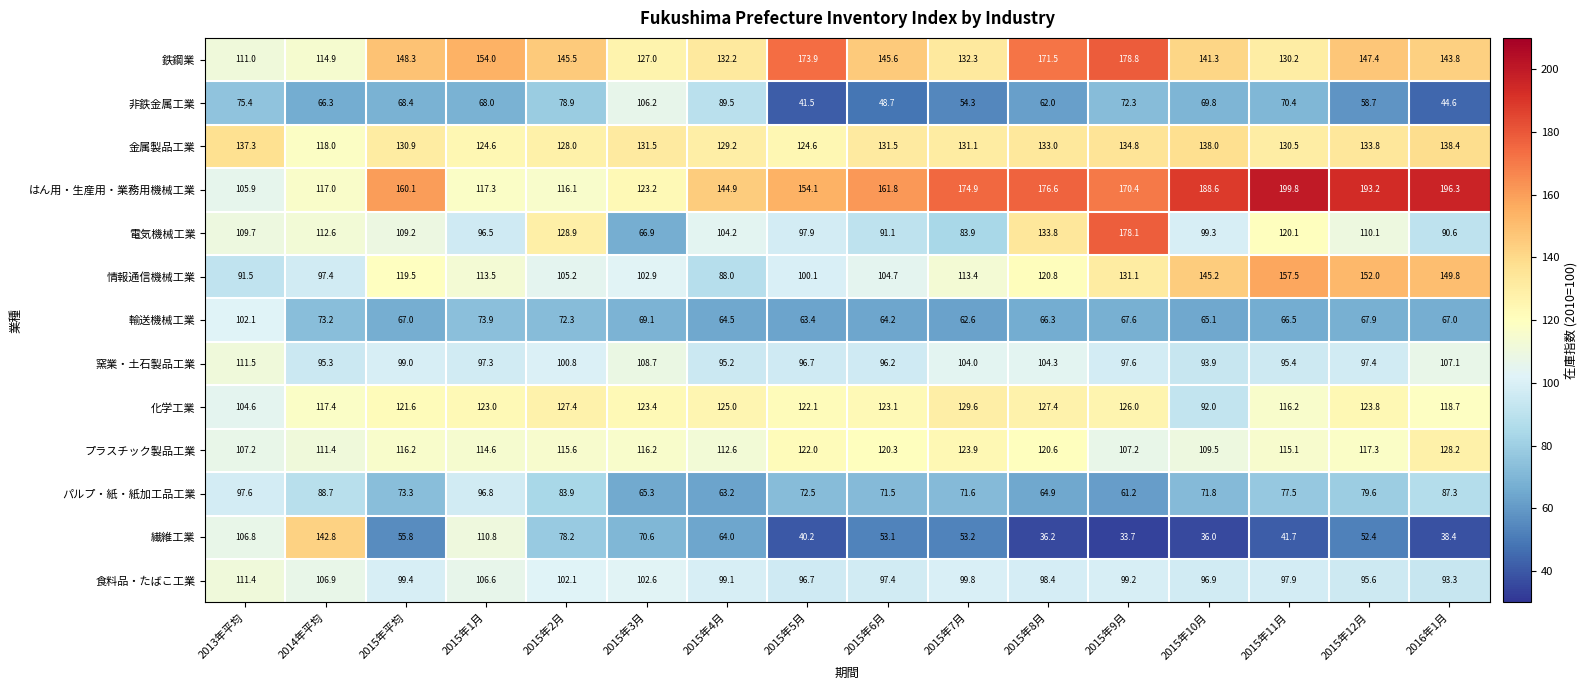

What is the sum of all パルプ・紙・紙加工品工業 values?

1226.7